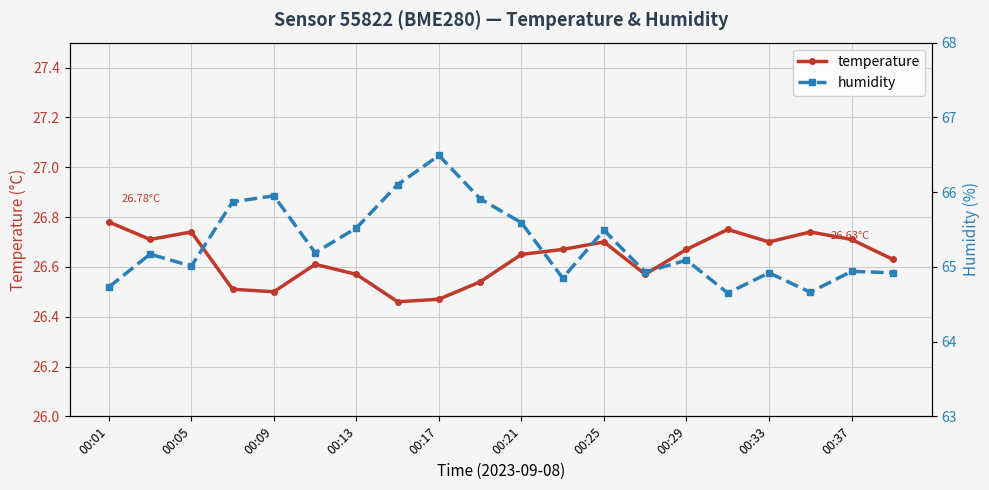

The value of humidity at 13 is 42.6. True or false?

False